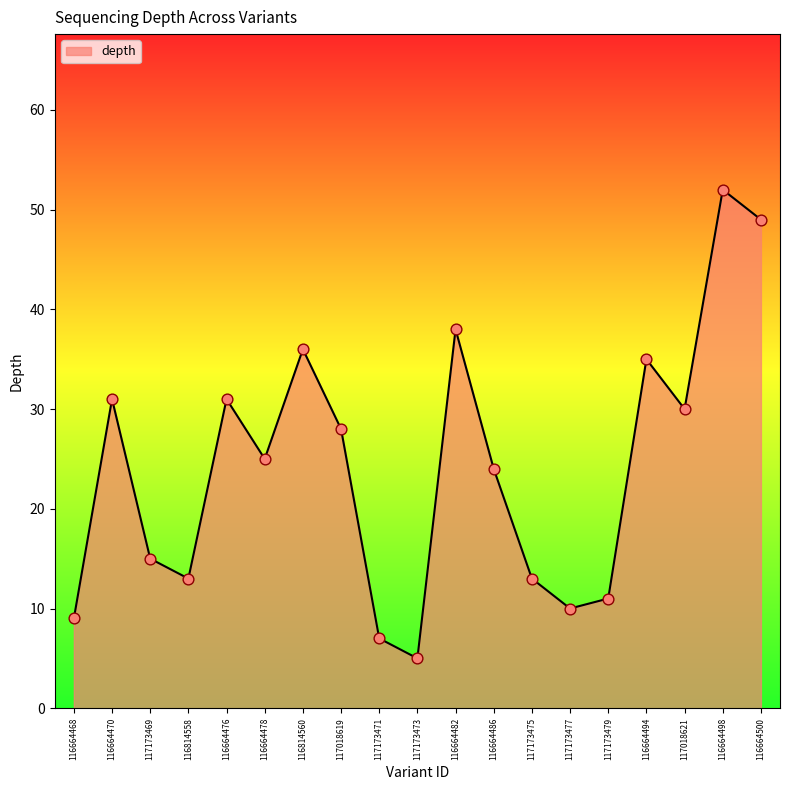

What is the change in value from 116664470 to 117173477?

-21